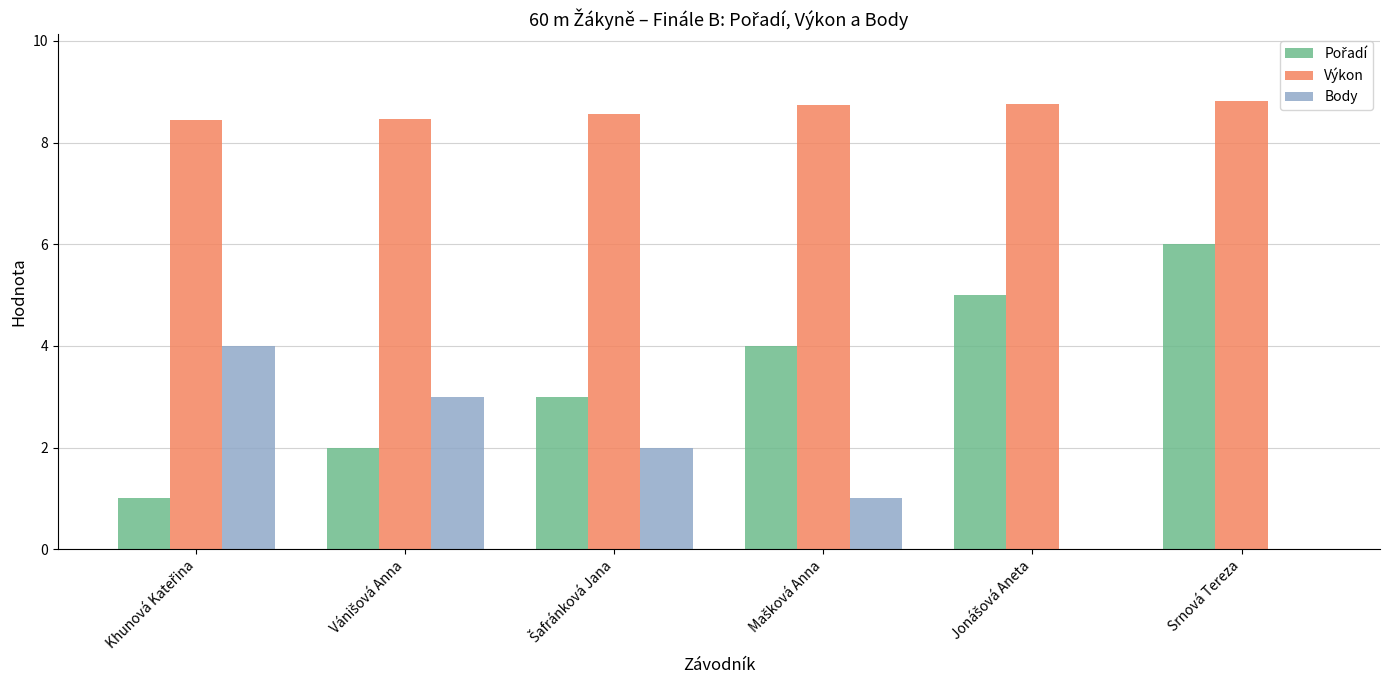

What is the total value across all series at Srnová Tereza?

14.8